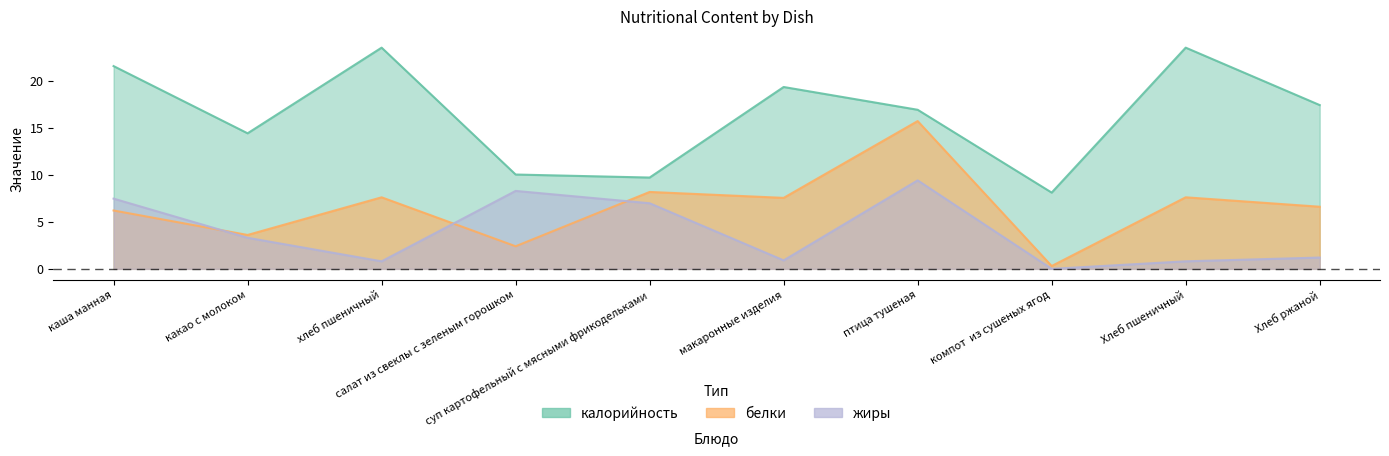

At какао с молоком, list the series in order from smallest to largest.

жиры, белки, калорийность